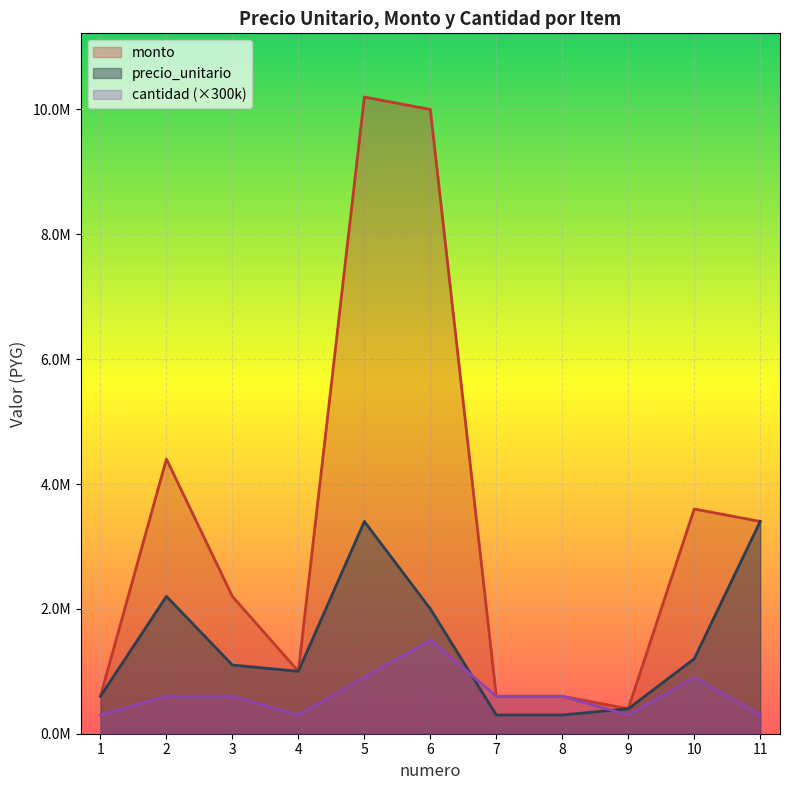

Between which two adjacent categories do cantidad and precio_unitario first intersect?

6 and 7